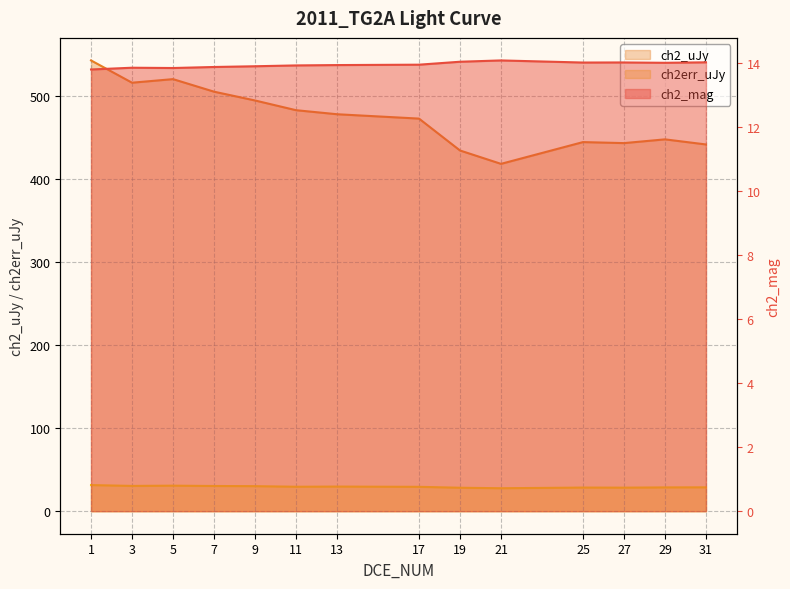

Reading right to left, extract all data points from this chart.

ch2_mag: 14.0	14.0	14.0	14.0	14.1	14.0	14.0	13.9	13.9	13.9	13.9	13.8	13.9	13.8
ch2_uJy: 441.1	447.2	442.7	444.0	417.8	433.9	472.2	477.5	482.3	494.0	504.6	519.7	515.4	542.2
ch2err_uJy: 28.7	28.6	28.3	28.4	27.6	28.2	29.3	29.6	29.4	30.1	30.3	30.7	30.4	31.4